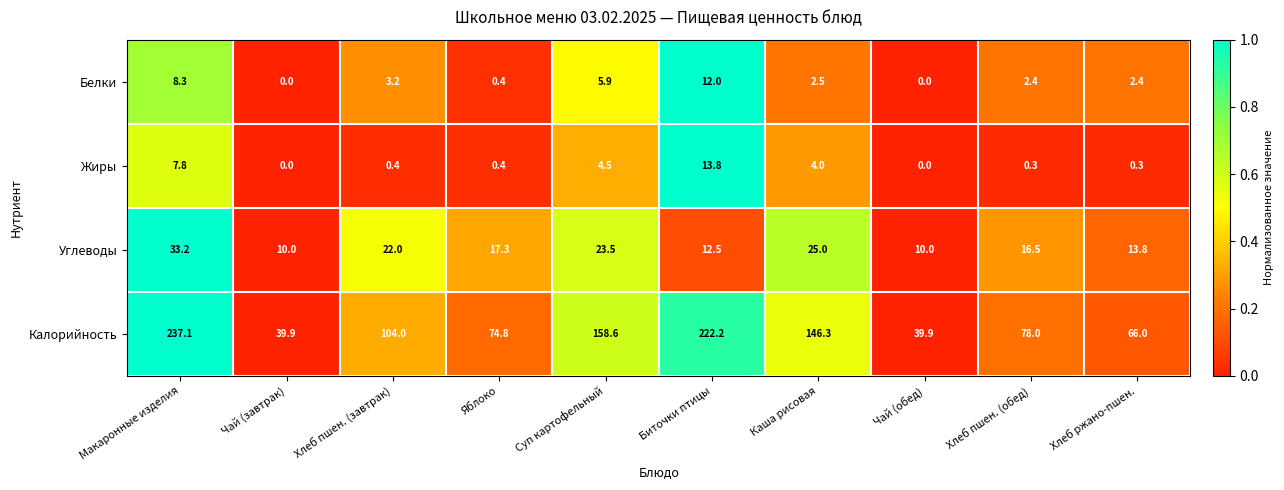

What is the difference between the Жиры values at Каша рисовая and Хлеб пшен. (обед)?

3.7